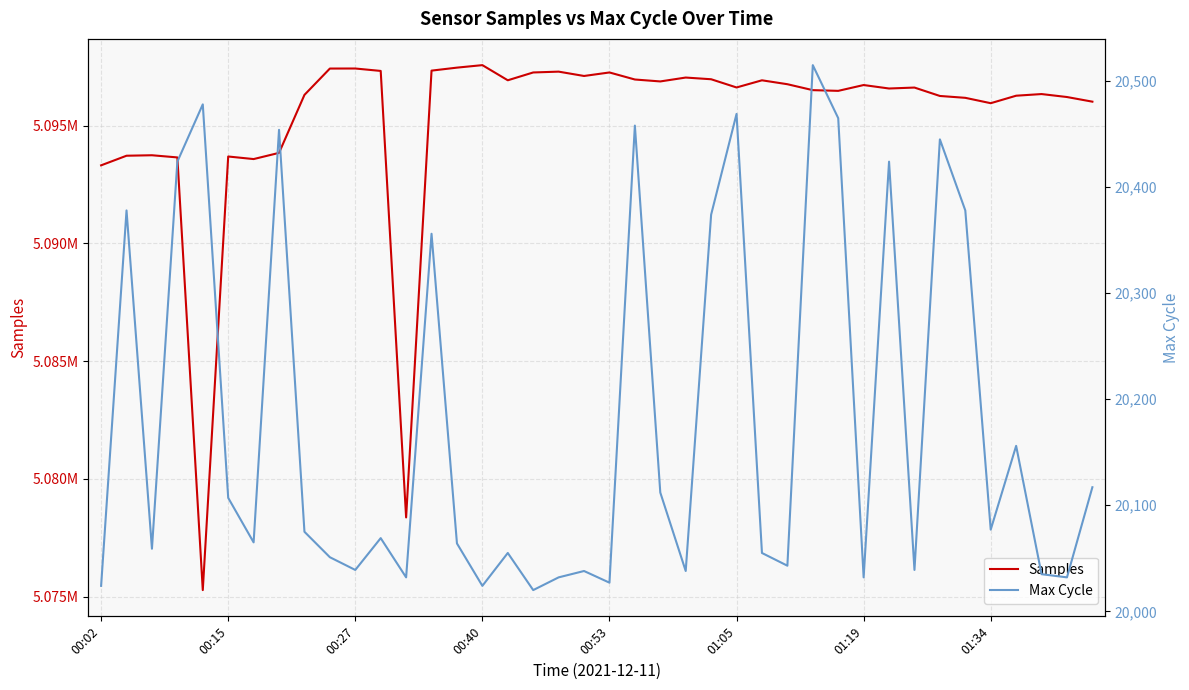

At 26, list the series in order from smallest to largest.

Max Cycle, Samples